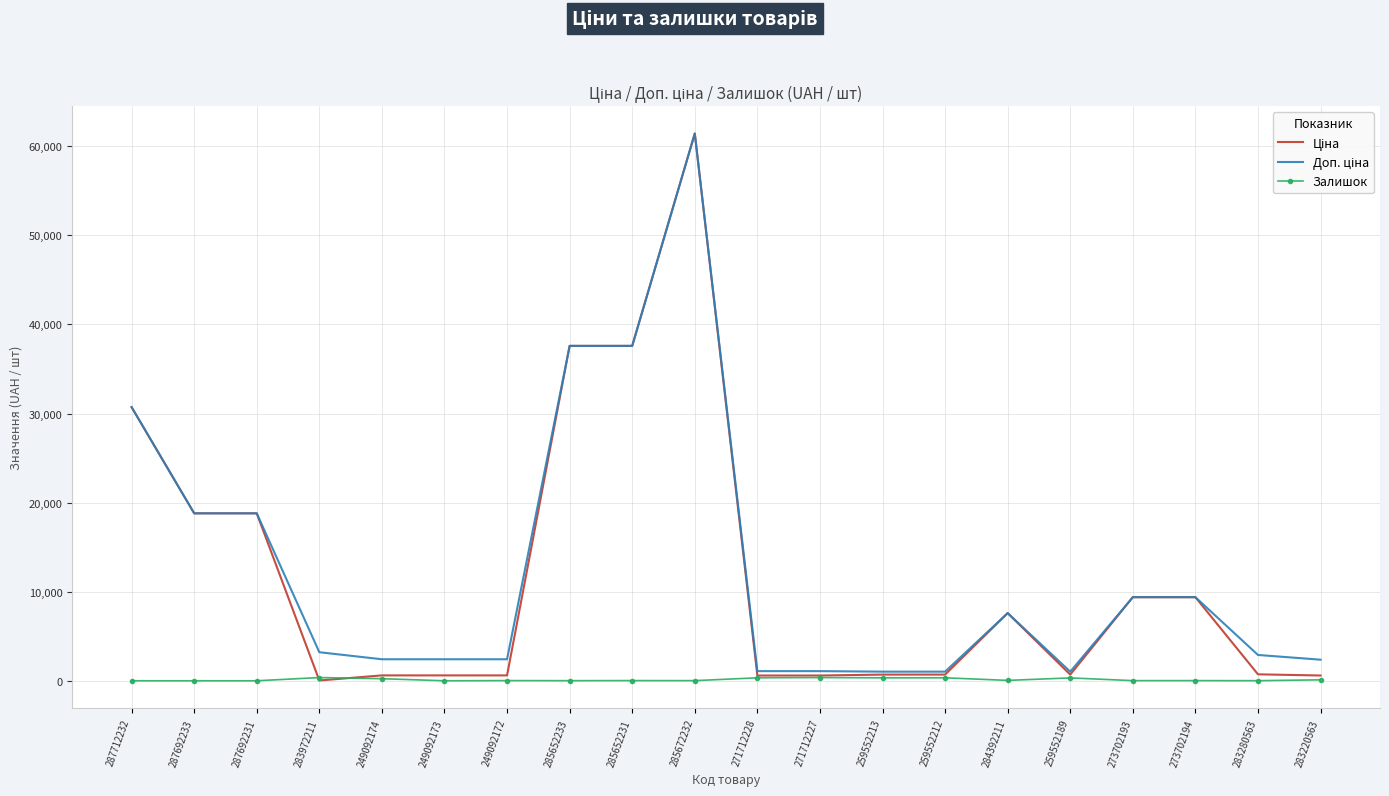

What is the difference between the maximum and minimum values in the Залишок series?

360.0